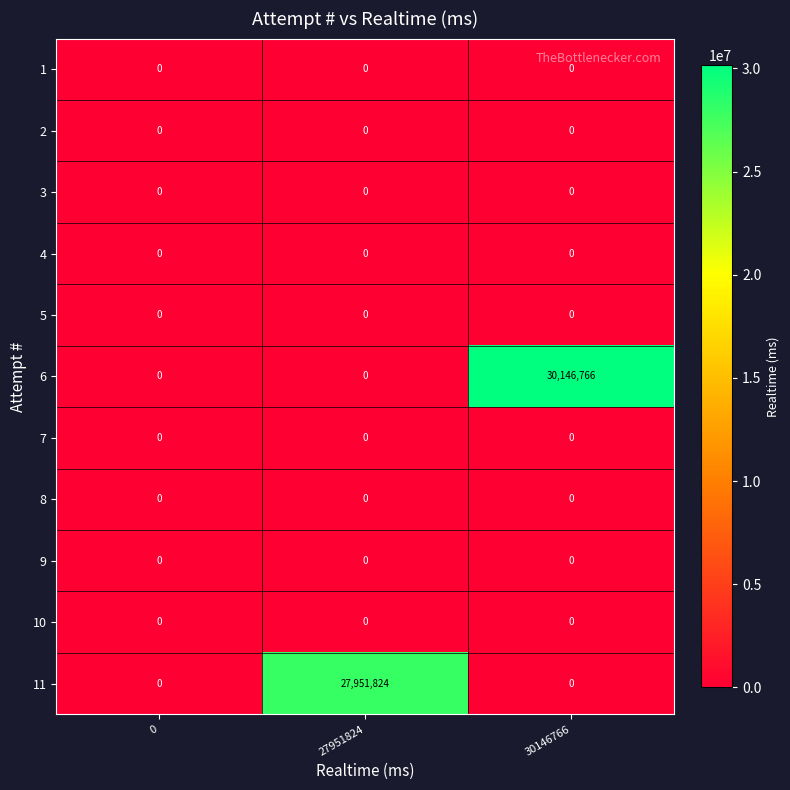

Which series has the largest range (max minus min)?

6